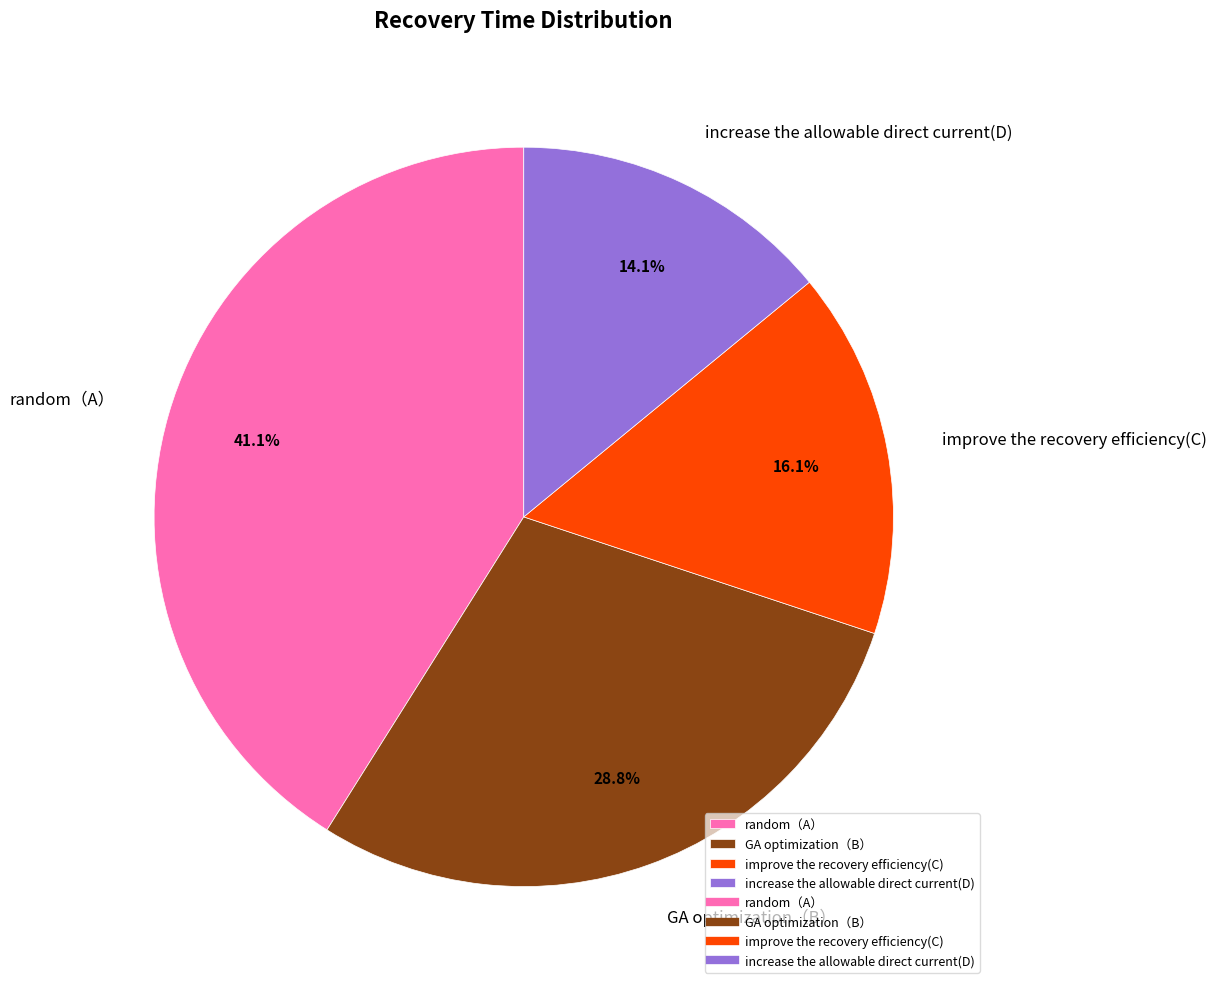

To the nearest percent, what is the combined percentage of increase the allowable direct current(D) and random（A）?

55%